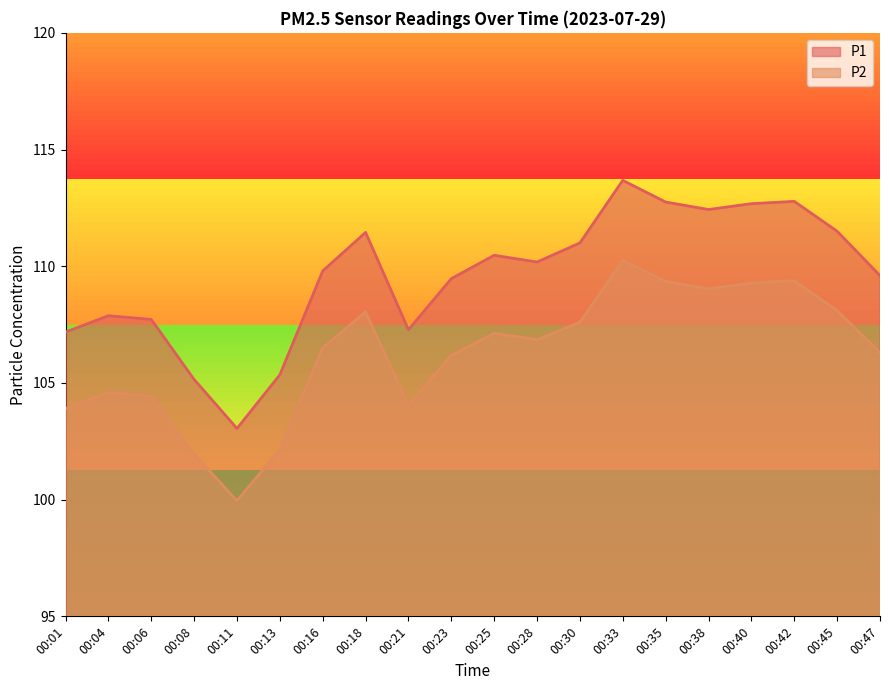

Does the chart have visible grid lines?

No